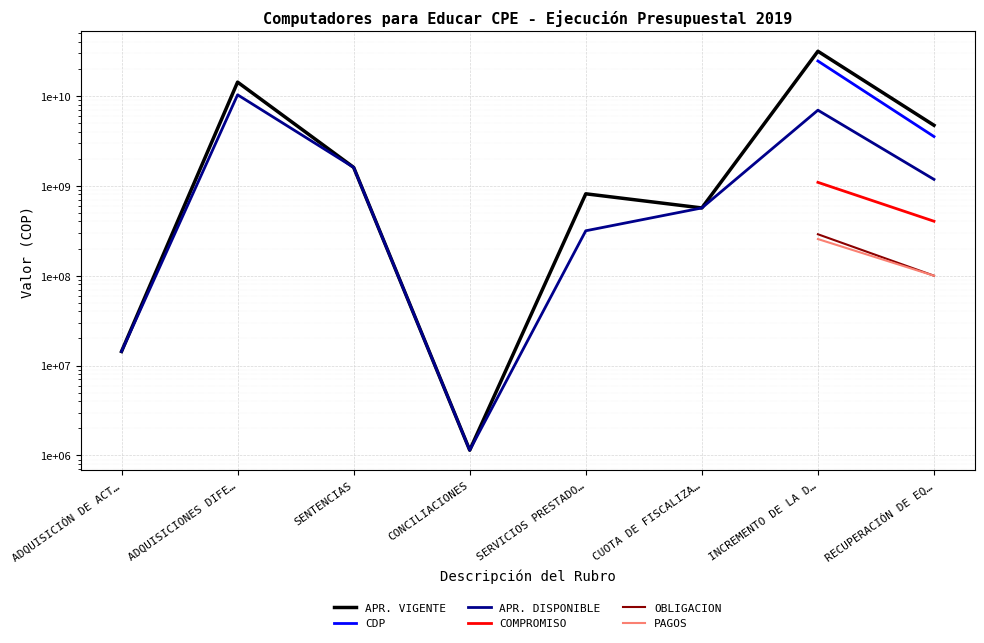

List the series in order of their peak value, highest first.

APR. VIGENTE, CDP, APR. DISPONIBLE, COMPROMISO, OBLIGACION, PAGOS